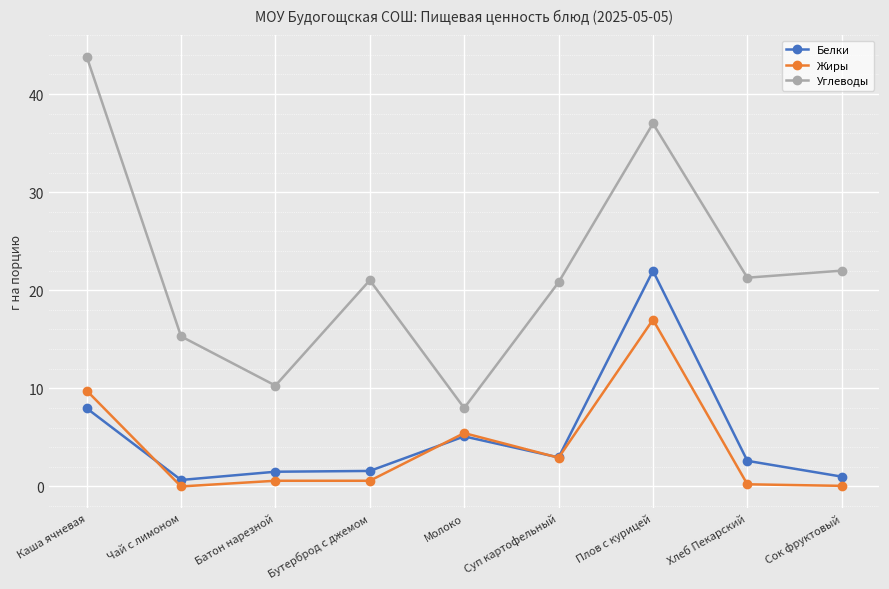

The Углеводы series shows 22.7 at Каша ячневая. True or false?

False